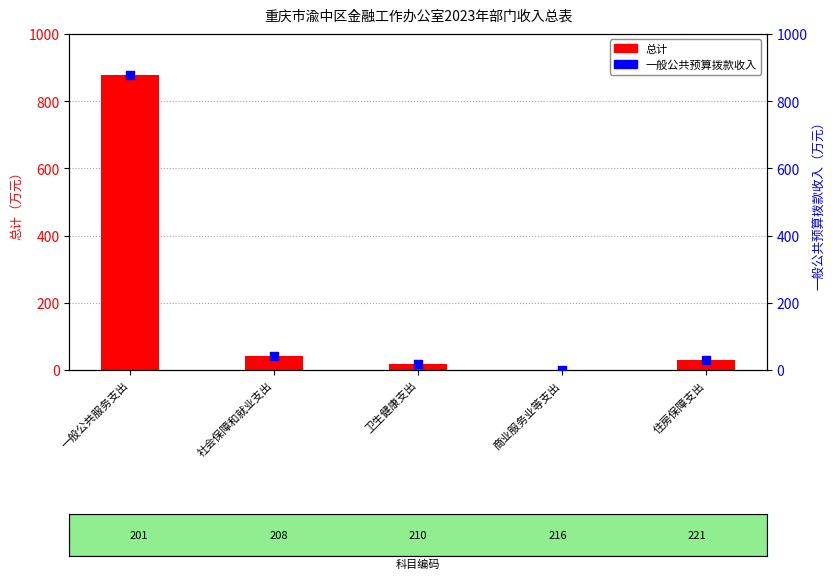

What are all the series names shown in the legend?

总计, 一般公共预算拨款收入